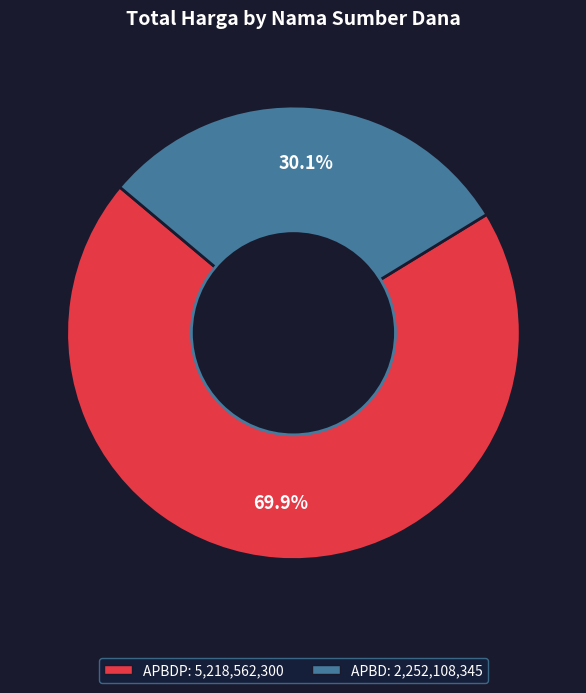

How many segments does this pie chart have?

2